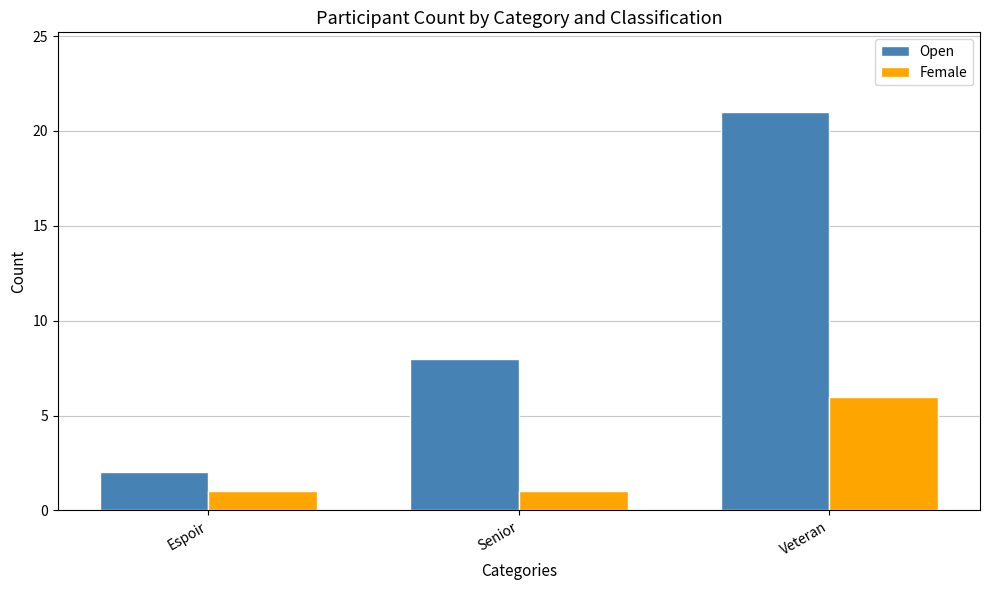

Reading right to left, list all the values displayed in this chart.

Open: 21	8	2
Female: 6	1	1